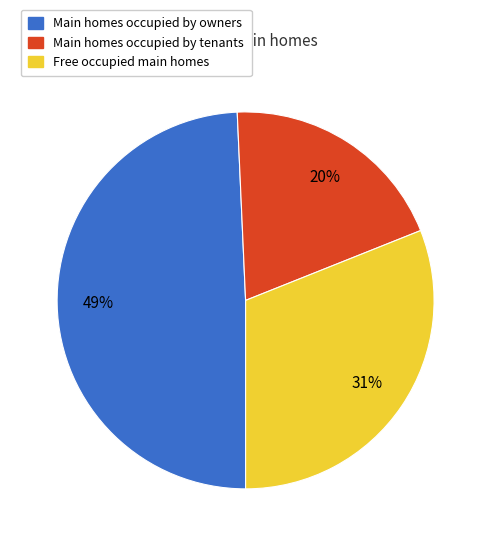

Is there any slice that represents more than half of the pie?

No